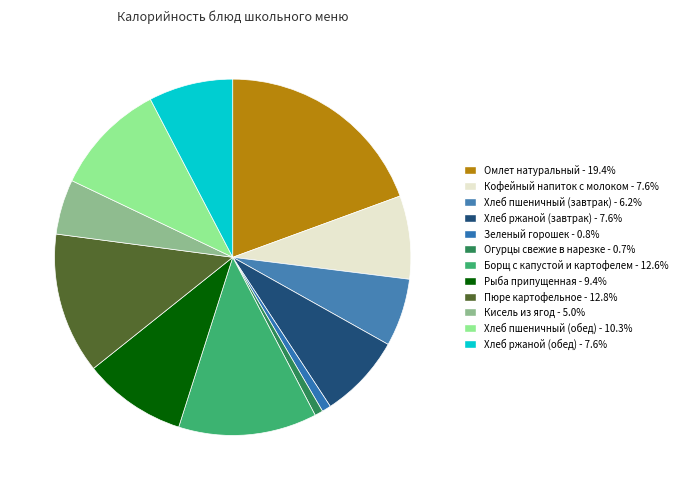

To the nearest percent, what is the difference between the largest and smallest slice percentages?

19%